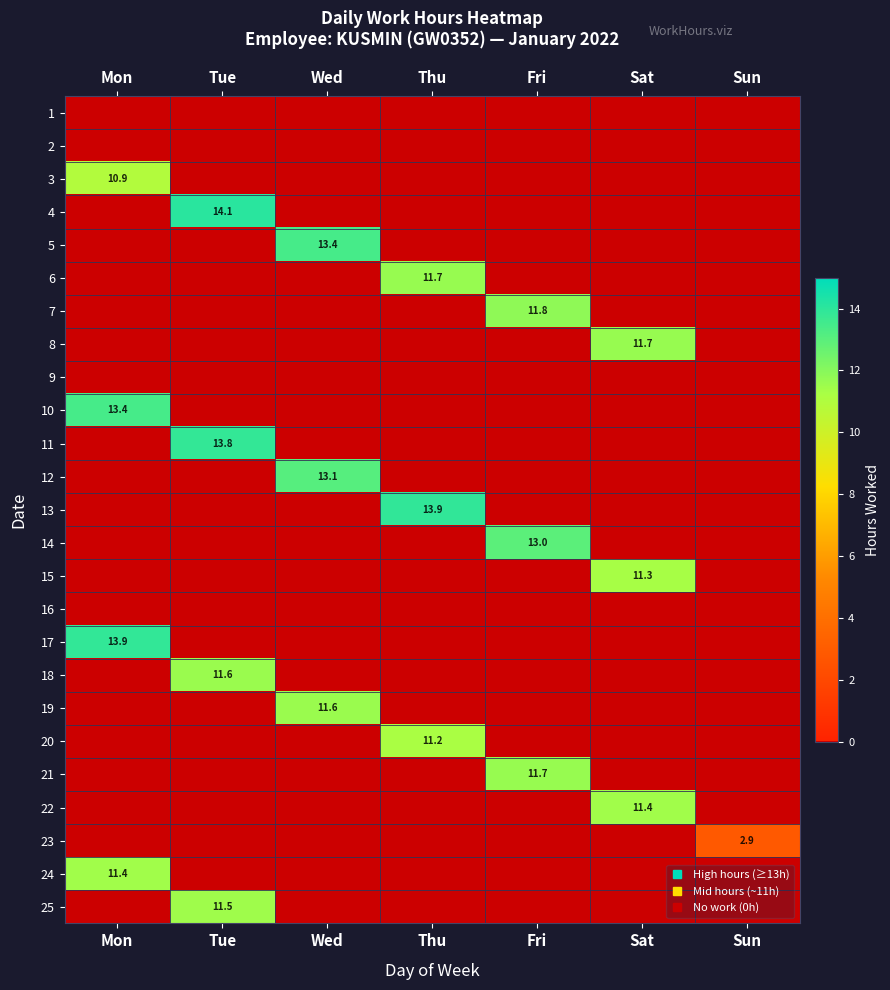

The value of 11 at Sat is -4.7. True or false?

False